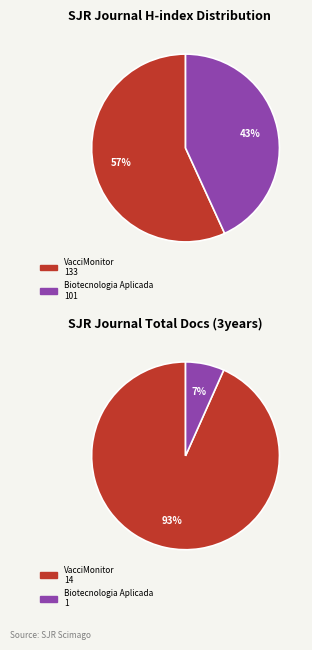

Is it true that Biotecnologia Aplicada is 43% of the pie?

True